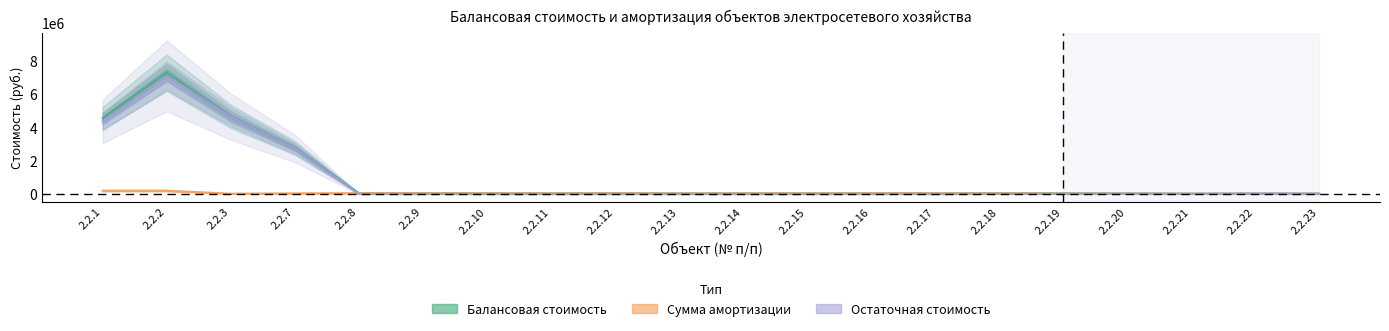

Does the chart display data point markers on the line(s)?

No